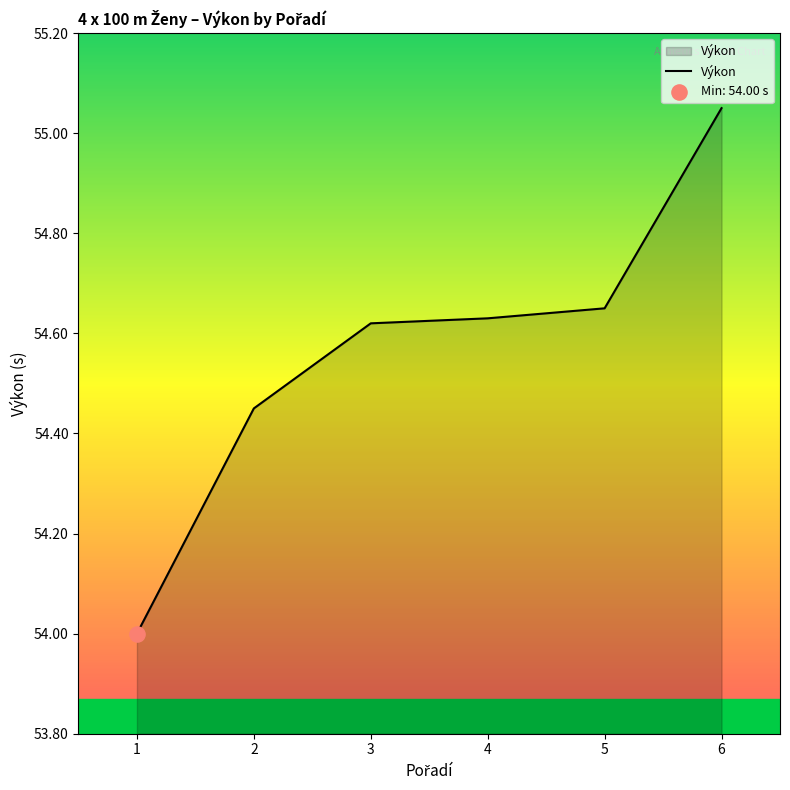

What is the ratio of the value at 5 to the value at 1?

1.0